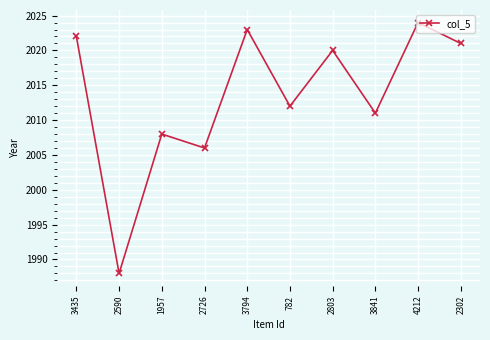

True or false: the data shows 2006 at 2726.

True